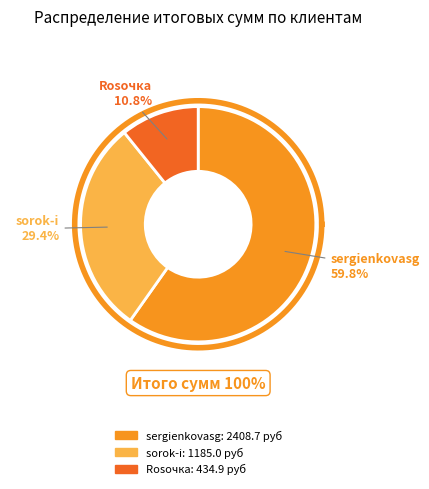

What is the change in value from sergienkovasg to Rosочка?

-1973.8